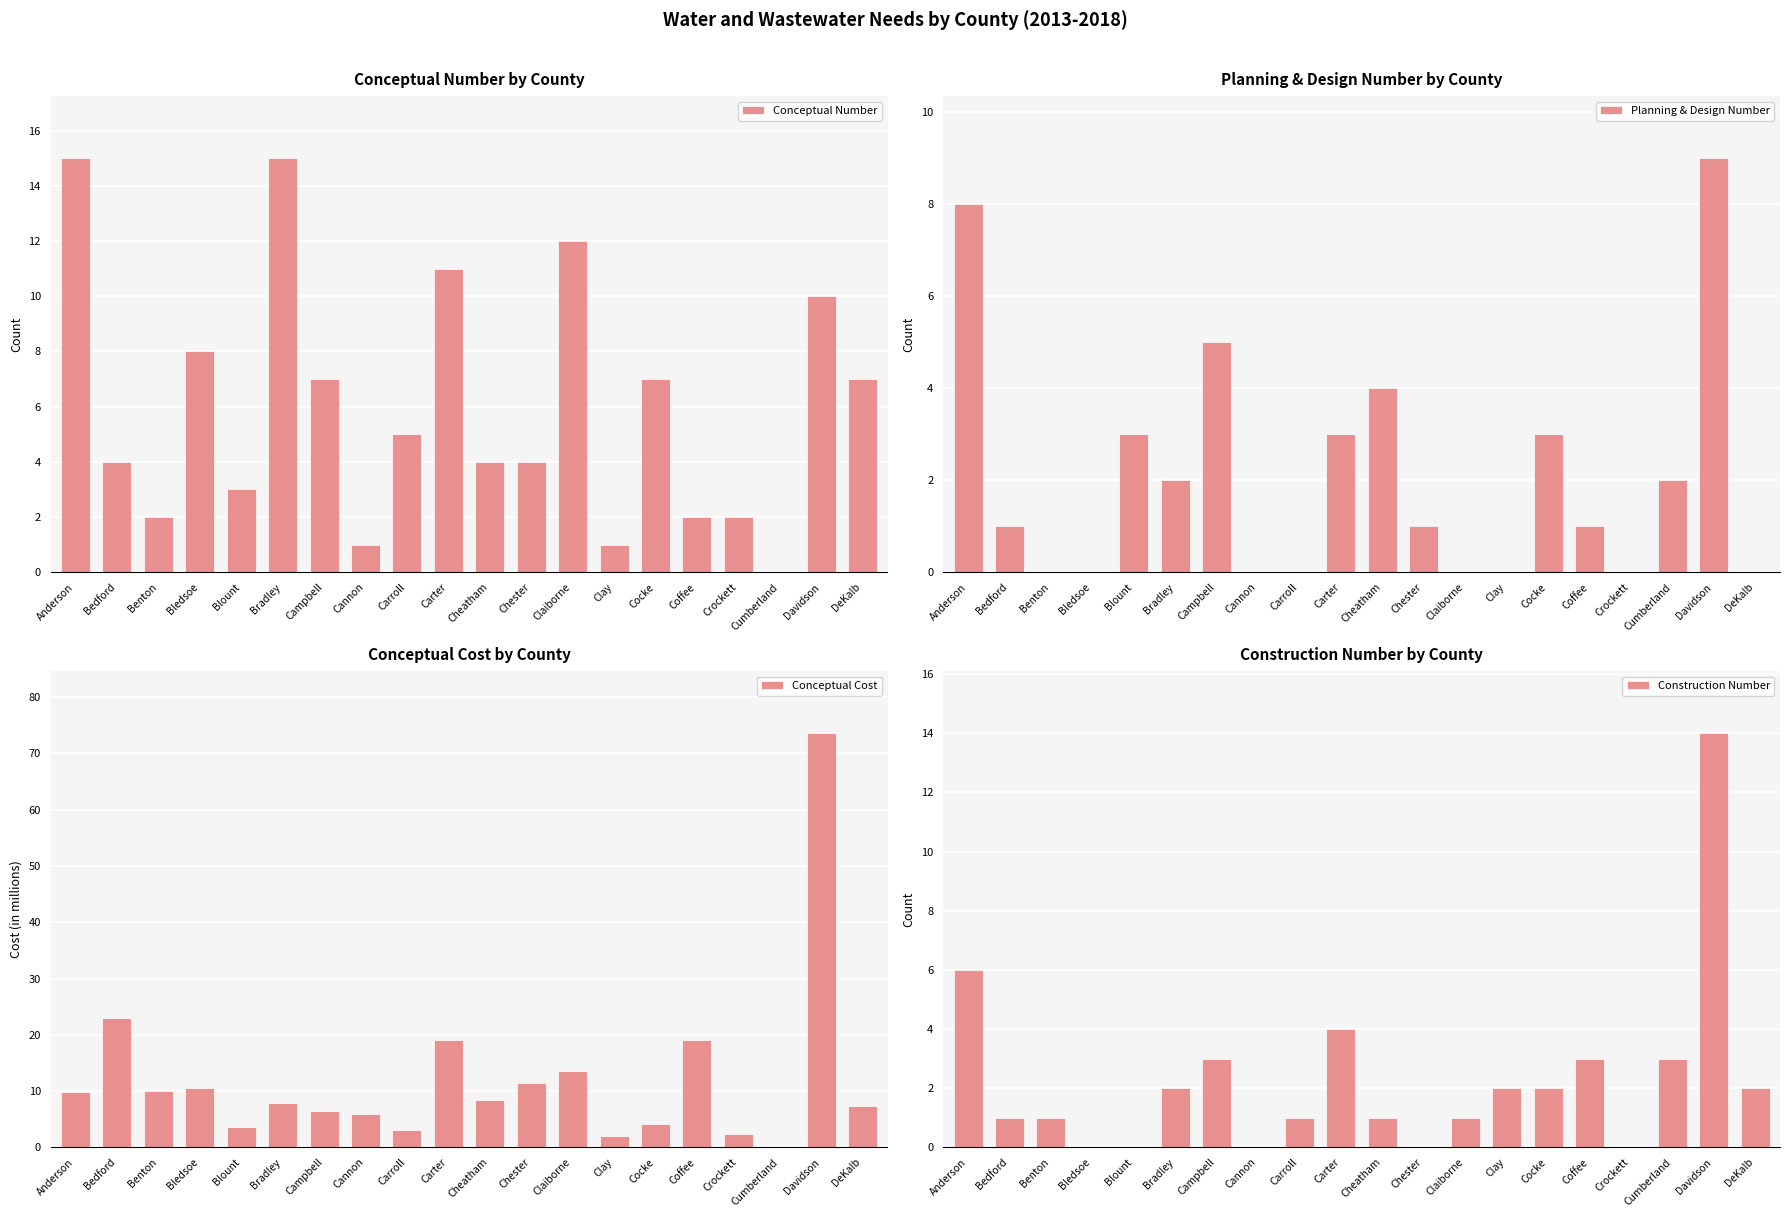

Is it true that Construction Number equals 2.0 at Cocke?

True